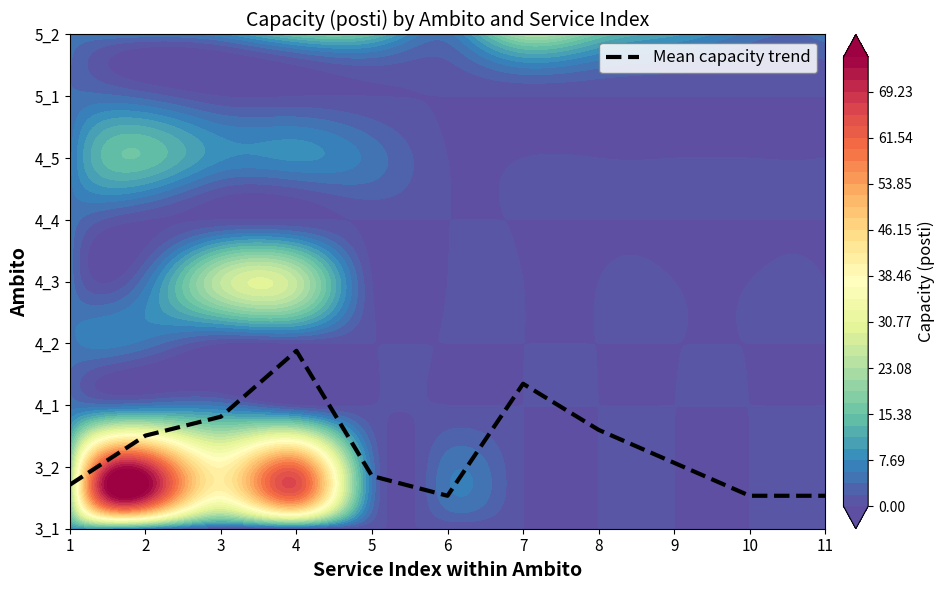

What is the difference between the maximum and minimum values?

2.3